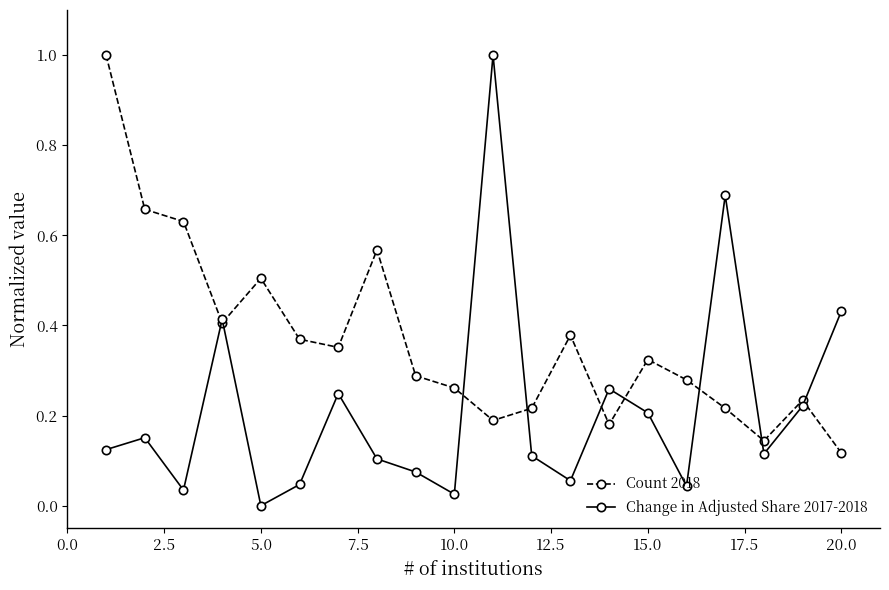

Which series ends up on top after the final intersection of Count 2018 and Change in Adjusted Share 2017-2018?

Change in Adjusted Share 2017-2018